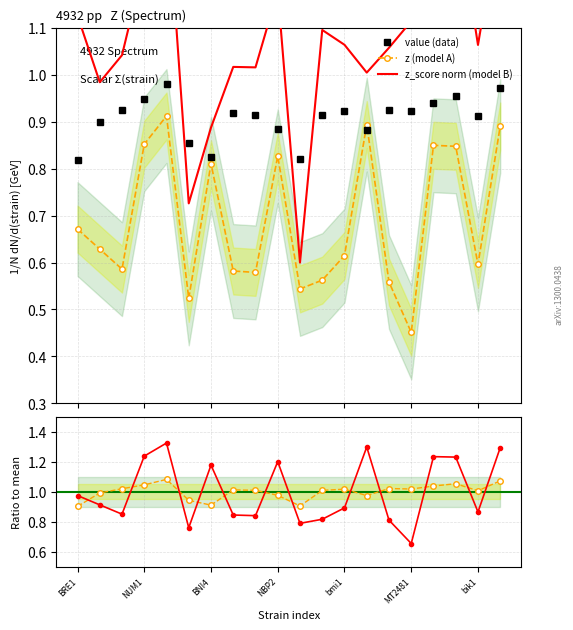

In z (model A), how many points are higher than both neighbors (excluding endpoints)?

5